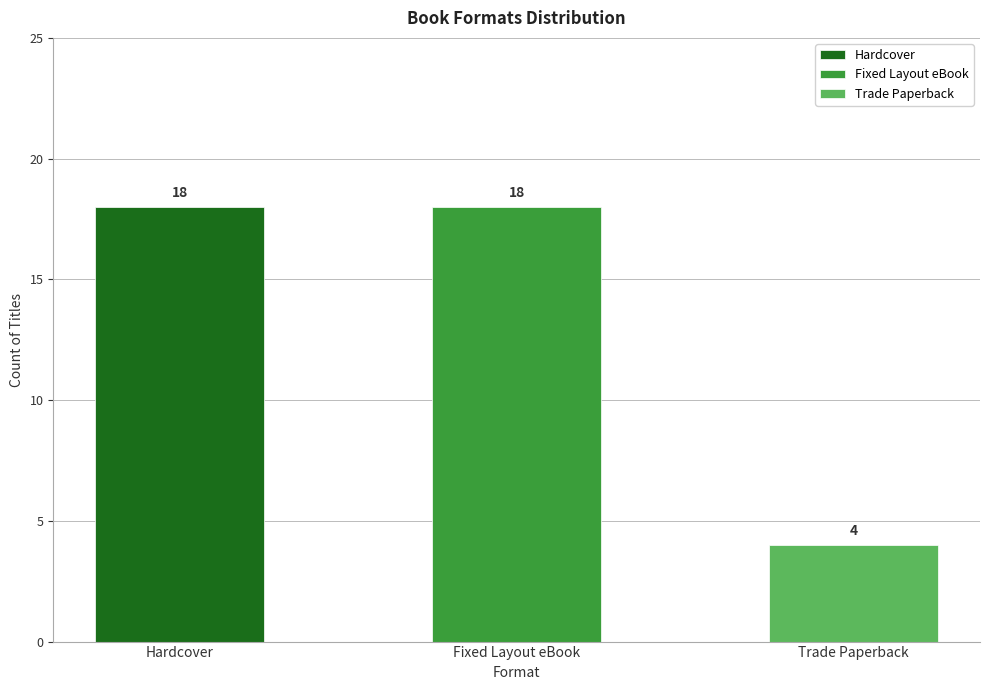

Does the chart contain any negative values?

No